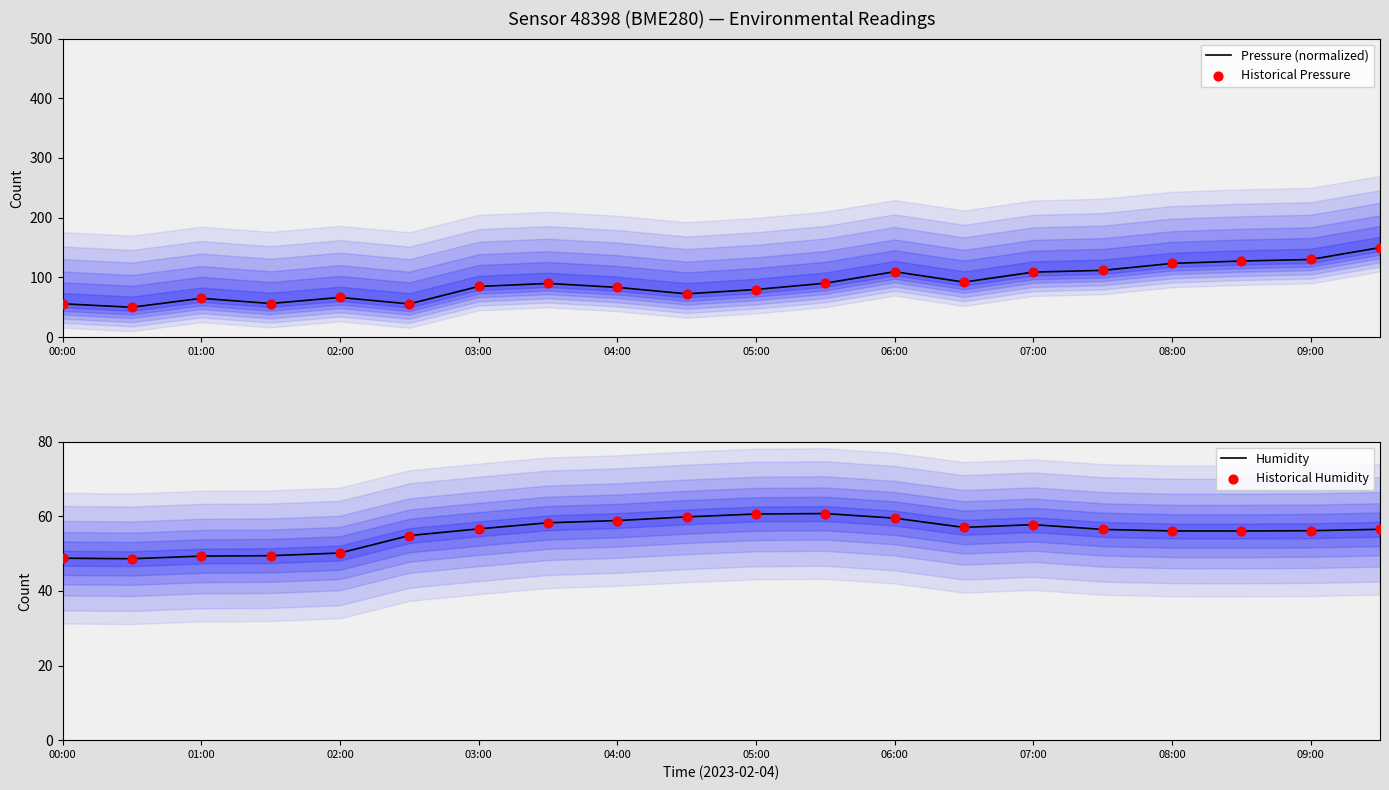

Which series has the widest spread of Y values?

Pressure (normalized)